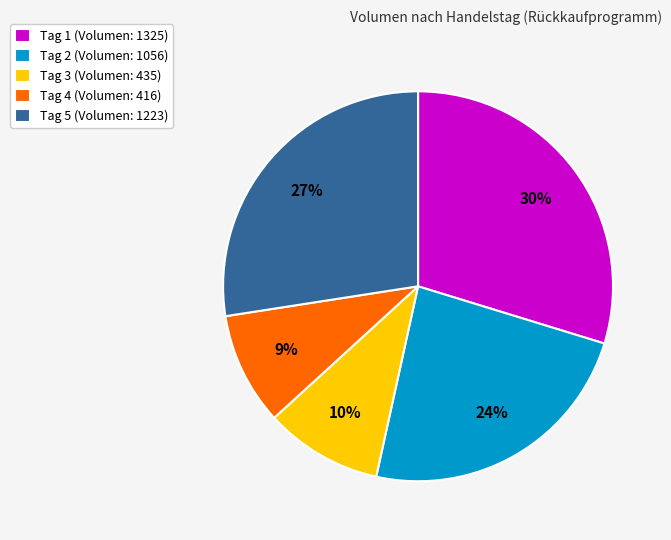

How many segments does this pie chart have?

5